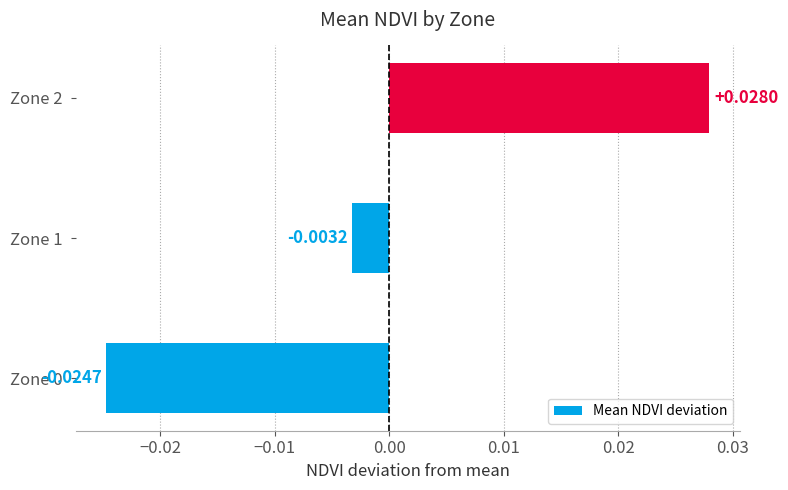

Which has a higher value, Zone 2 or Zone 0?

Zone 2